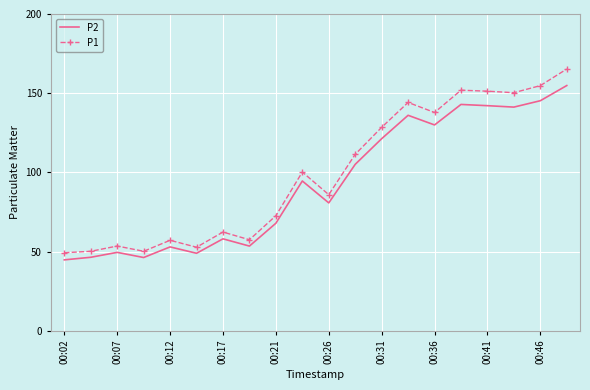

What is the difference between the maximum and minimum values in the P1 series?

116.0